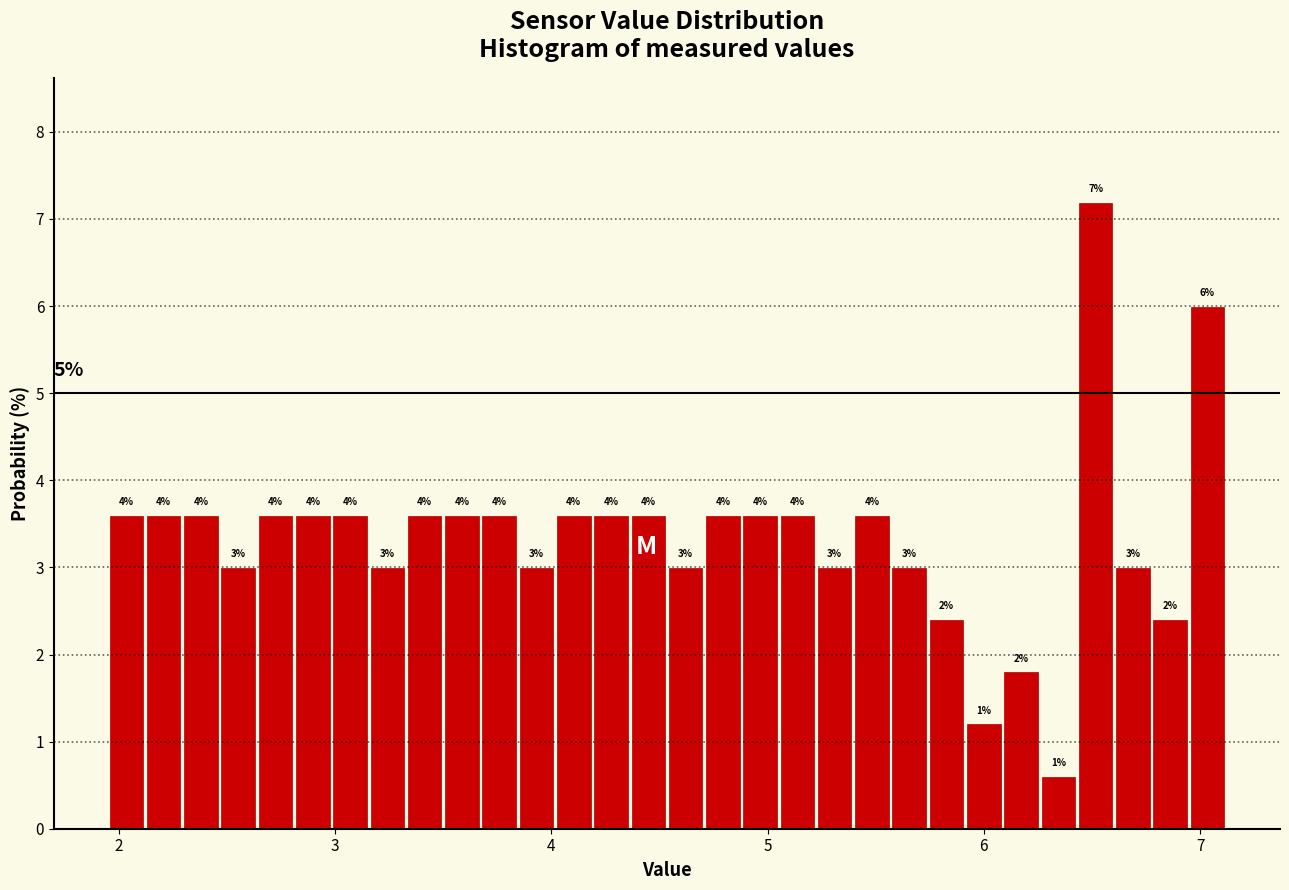

Read against the x-axis, roughly where is the centre of the tallest bar?

6.5